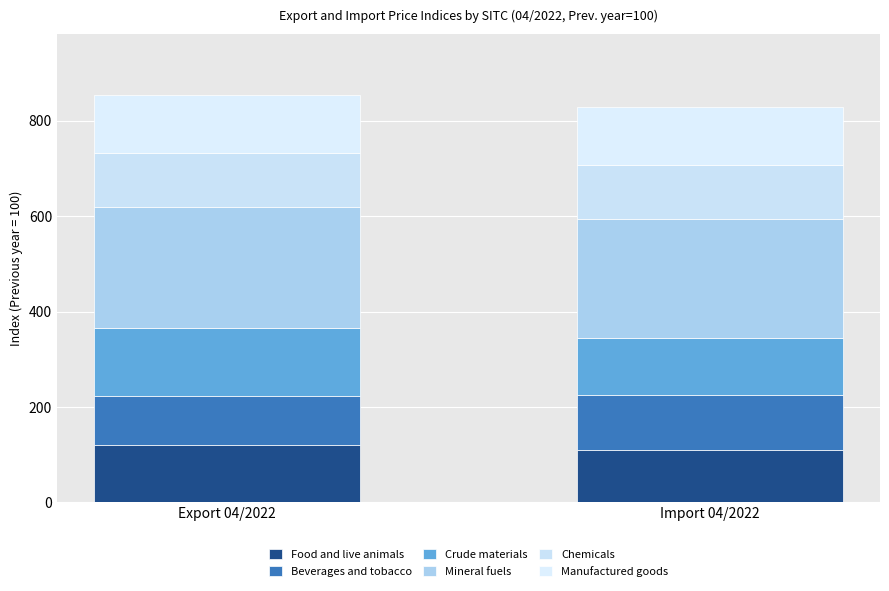

How many values in the Food and live animals series exceed 120?

1